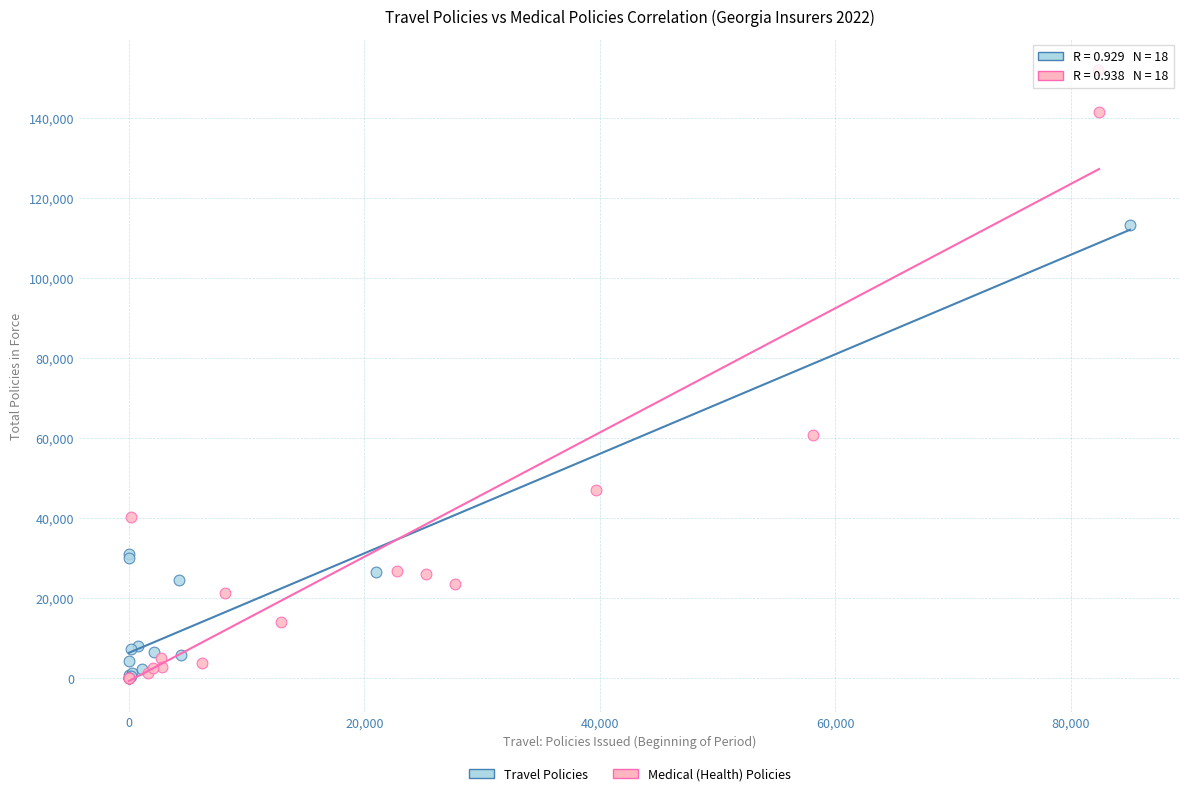

Which series has the largest Y range (max minus min)?

Medical (Health) Policies